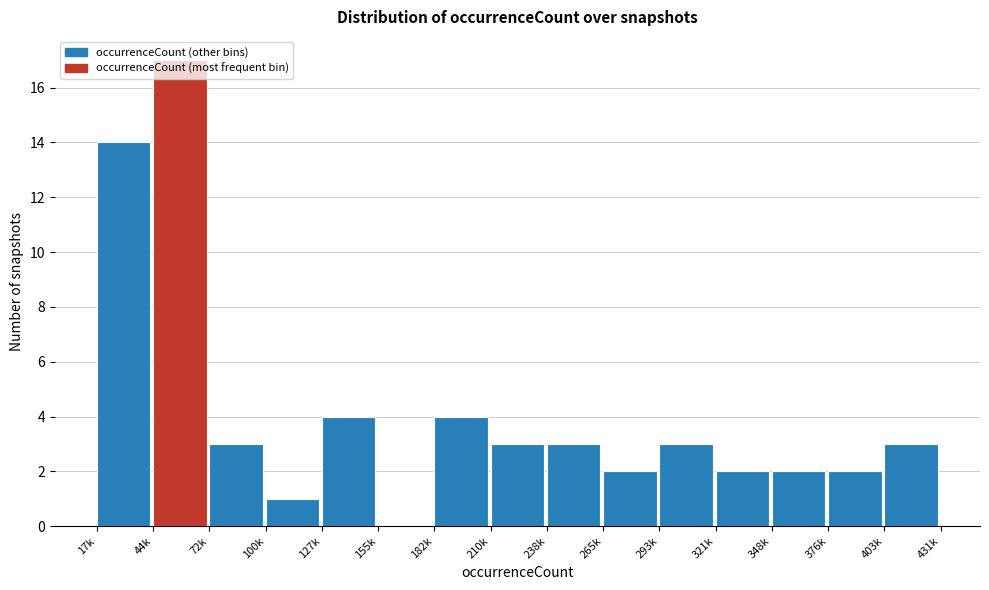

At which category does the chart reach its peak across all series?

44k